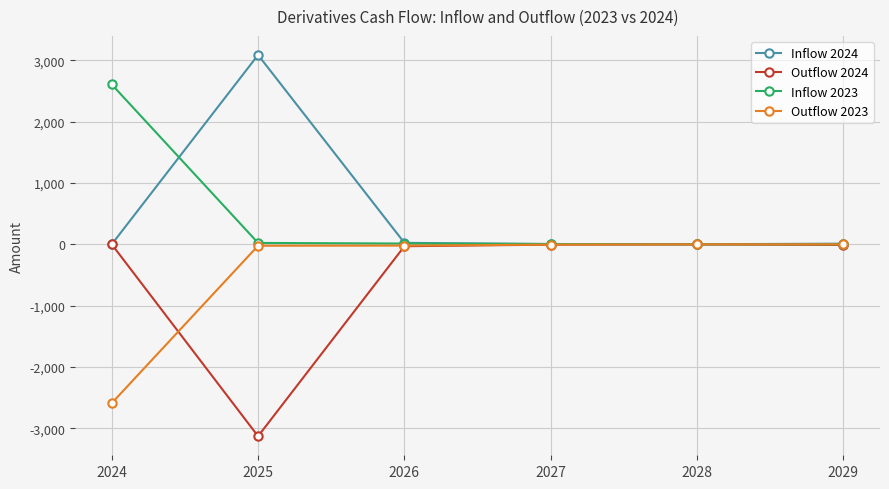

What is the maximum value shown in the chart?

3089